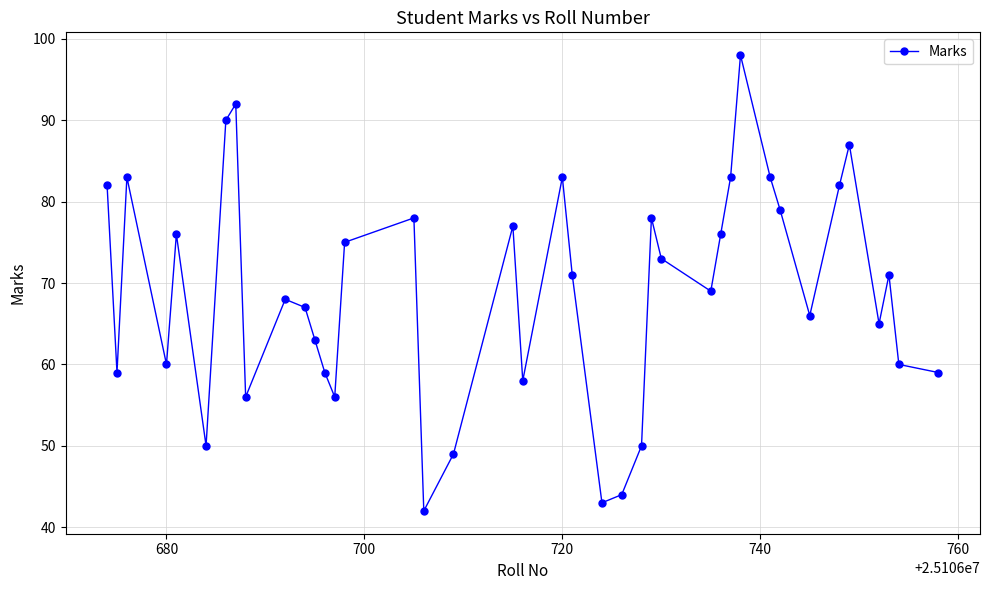

What is the minimum value shown in the chart?

42